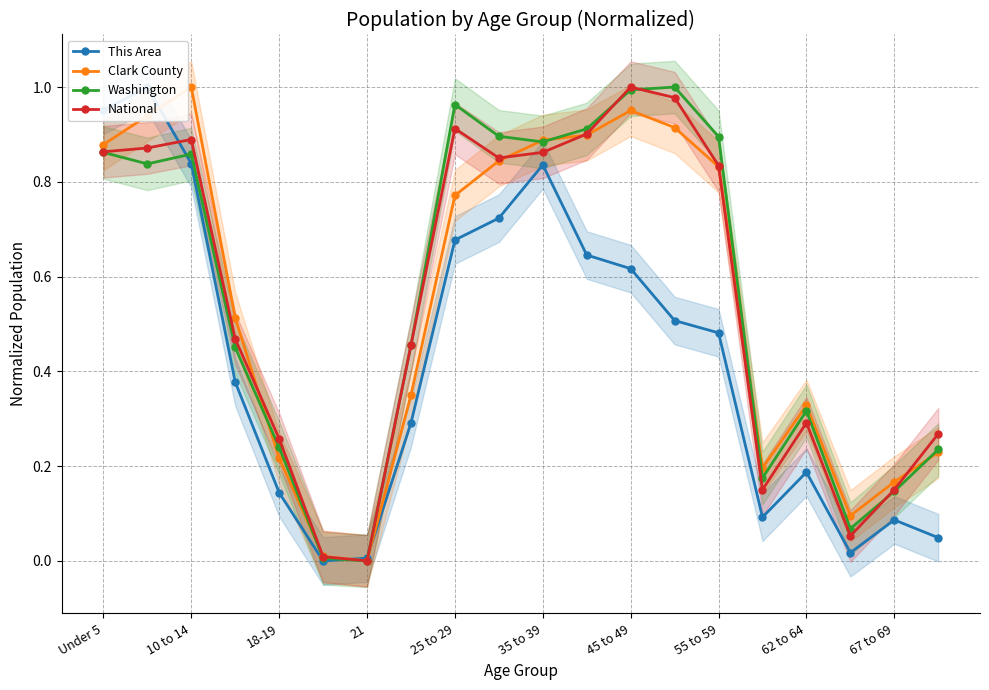

What is the label of the 1st point from the left?

Under 5